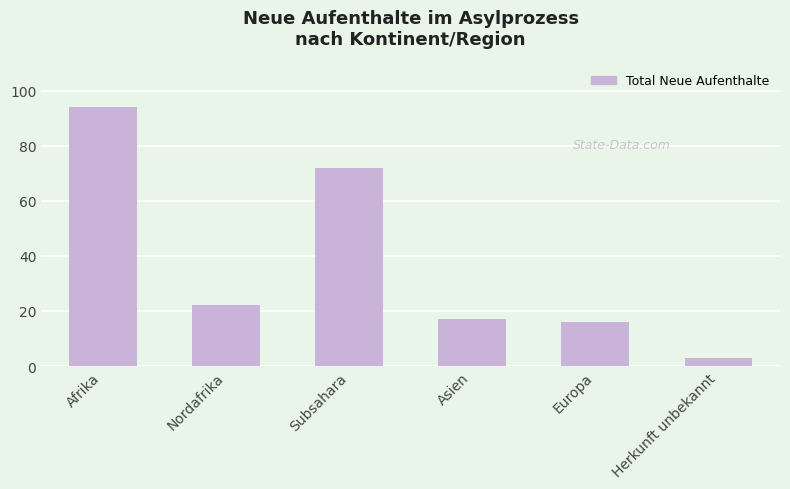

What is the label of the 2nd bar from the left?

Nordafrika